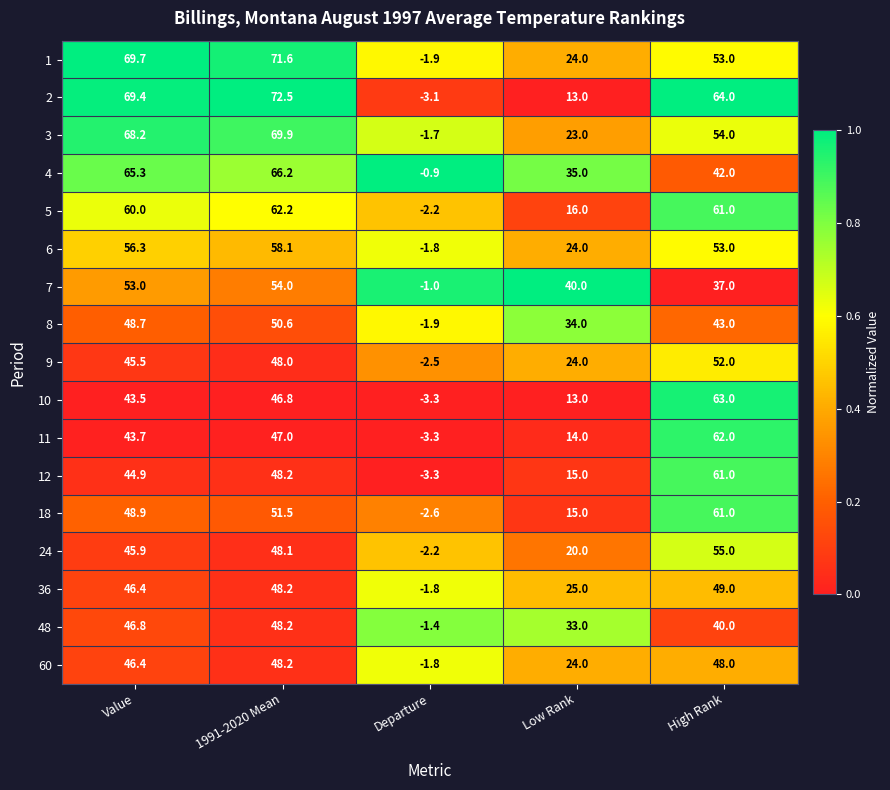

The 48 series shows 33.0 at Low Rank. True or false?

True